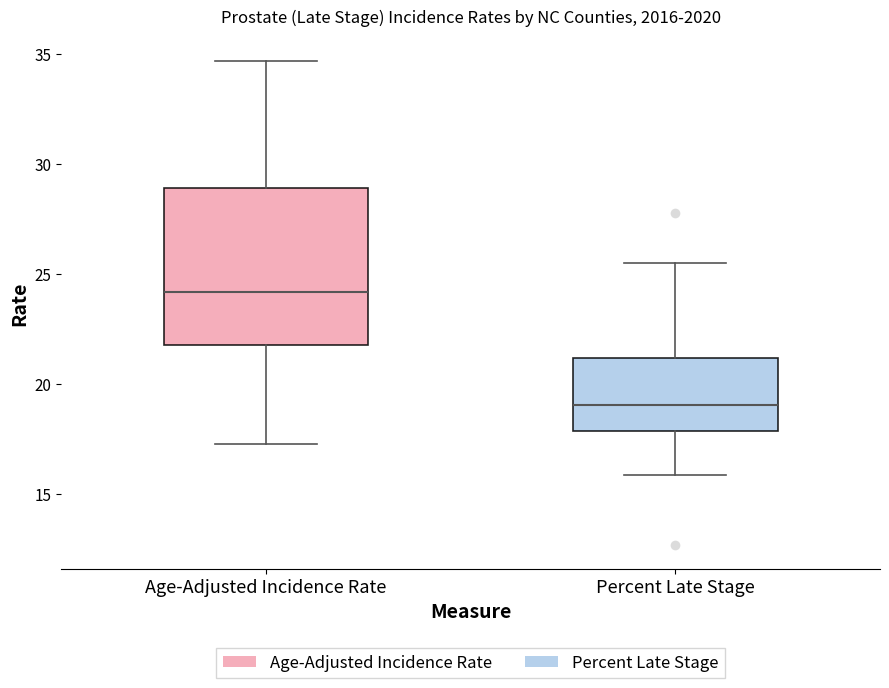

Which box has the highest median line?

Age-Adjusted Incidence Rate